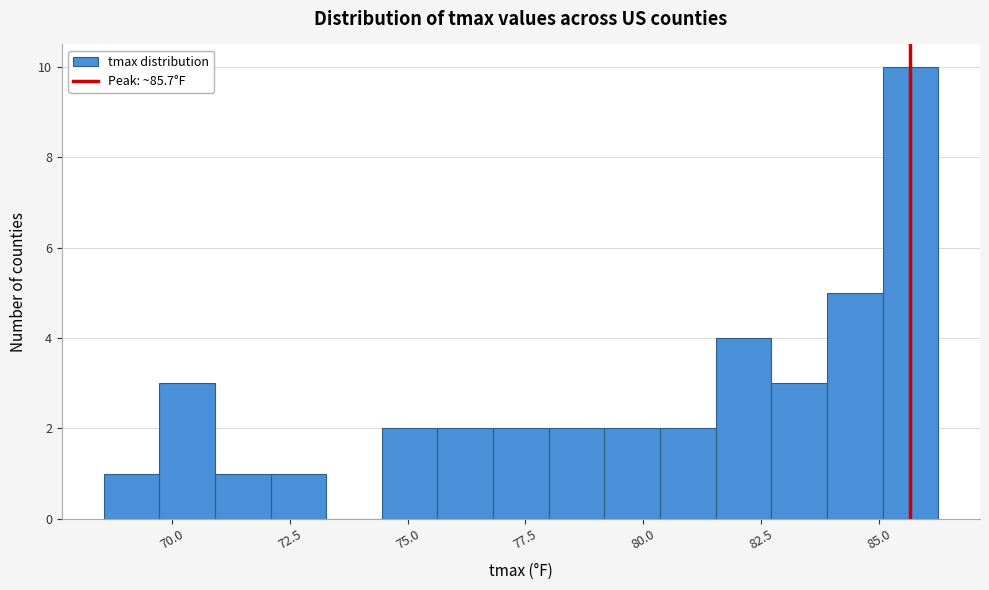

Around what value on the x-axis is the tallest bar? Give the approximate position of its centre, as read against the axis.

85.5